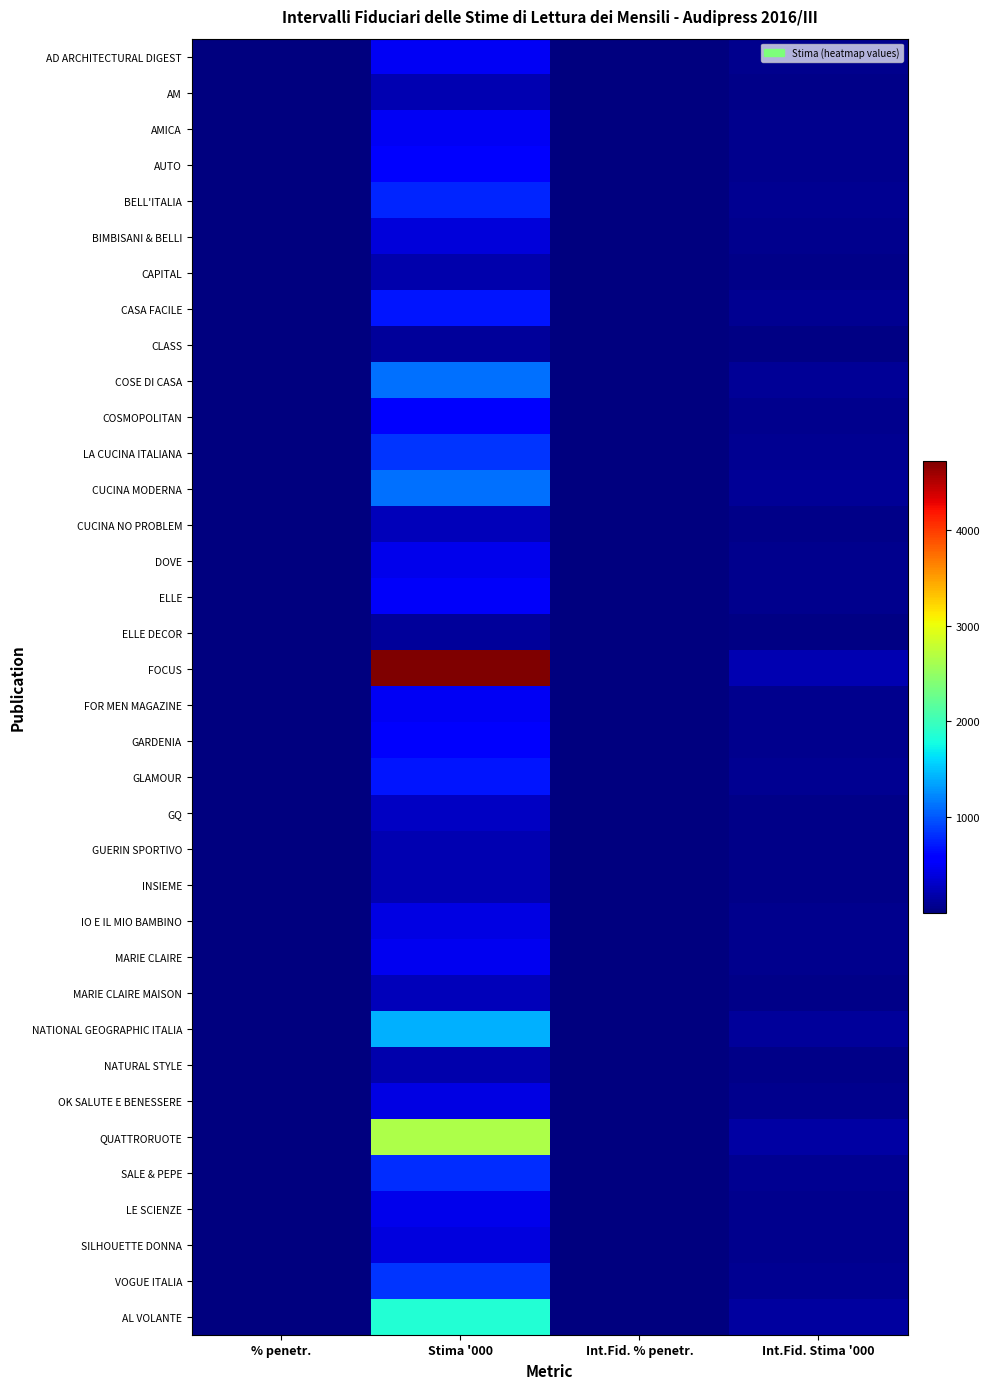

At which category is the sum across all series the highest?

Stima '000